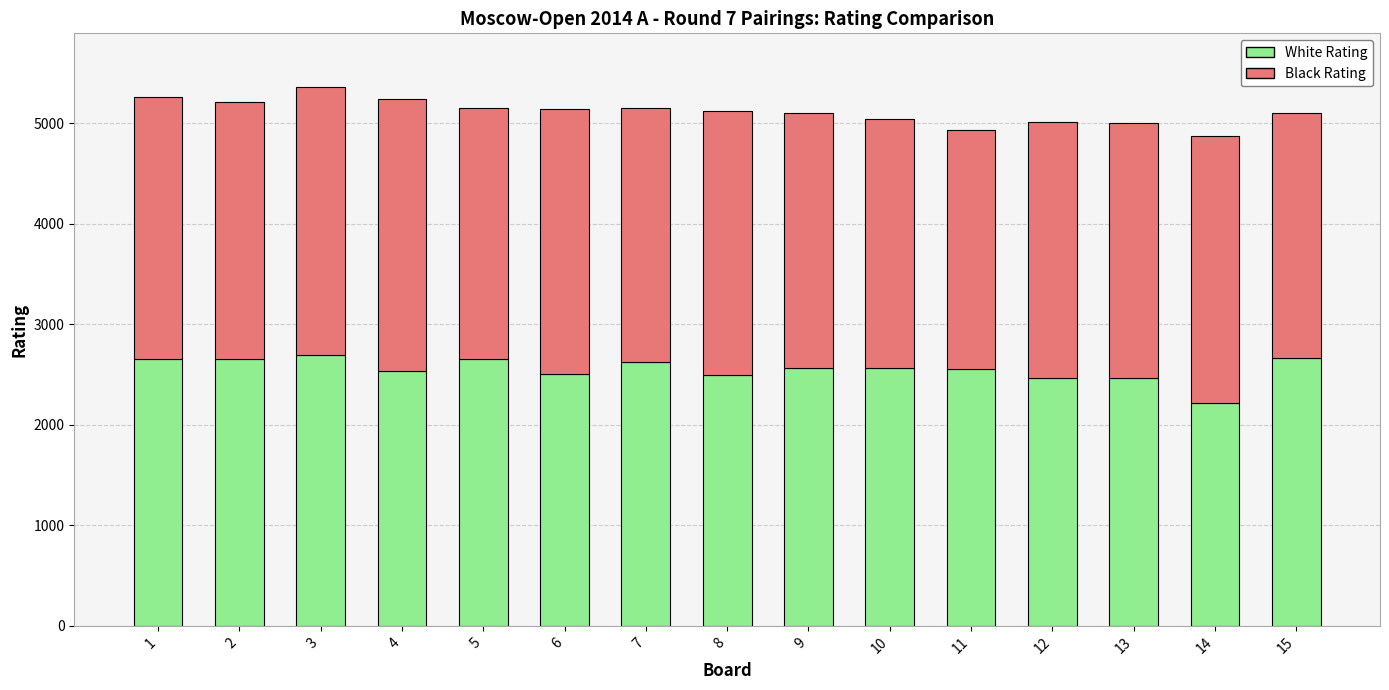

How many values in the White Rating series are below 2564?

7